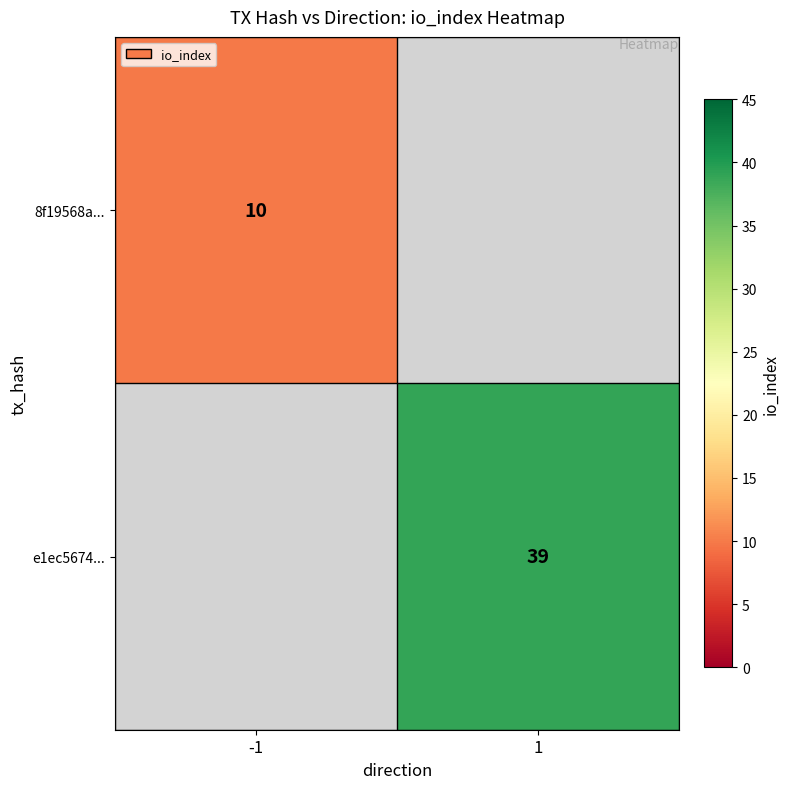

Is it true that 8f19568a... equals 15 at -1?

False